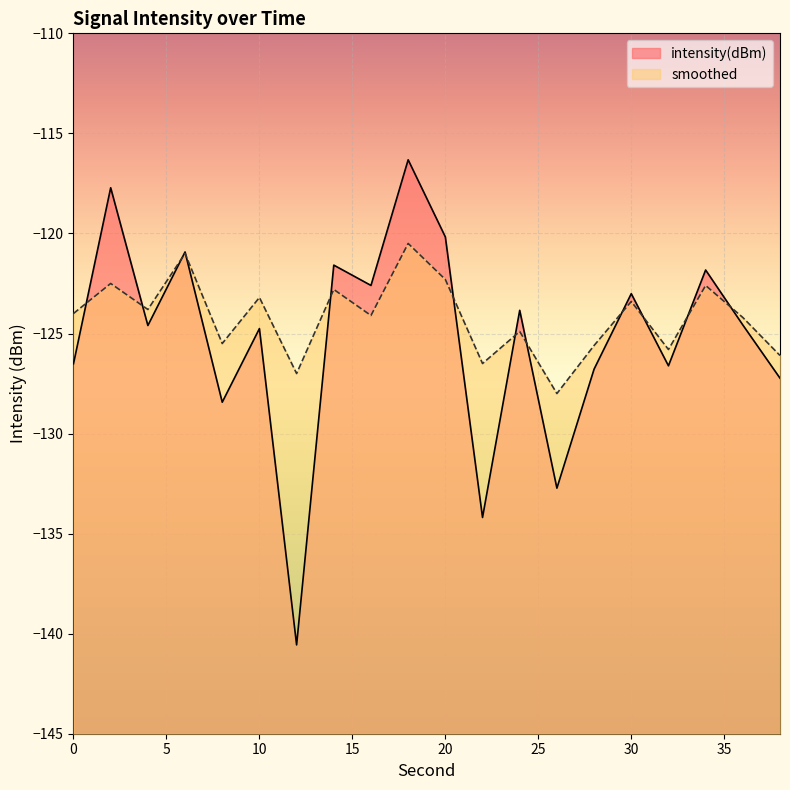

How many intersections are there between intensity(dBm) and smoothed?

12